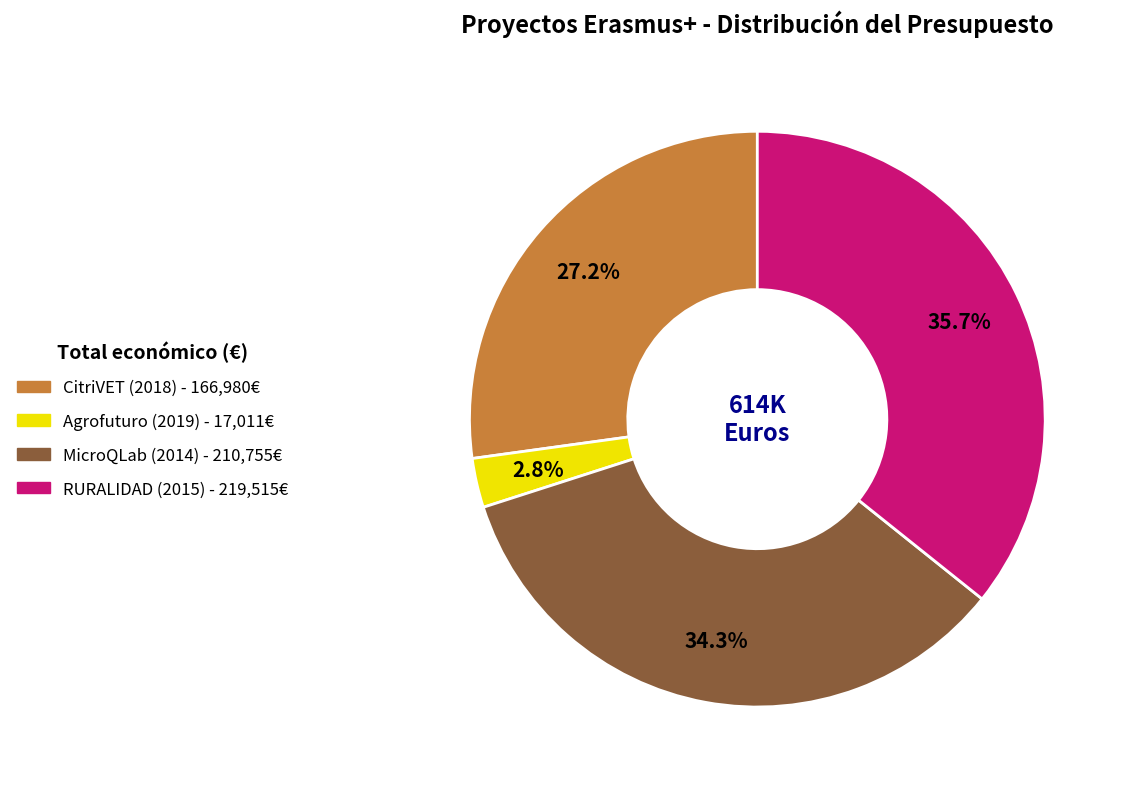

Count the number of slices in the pie.

4